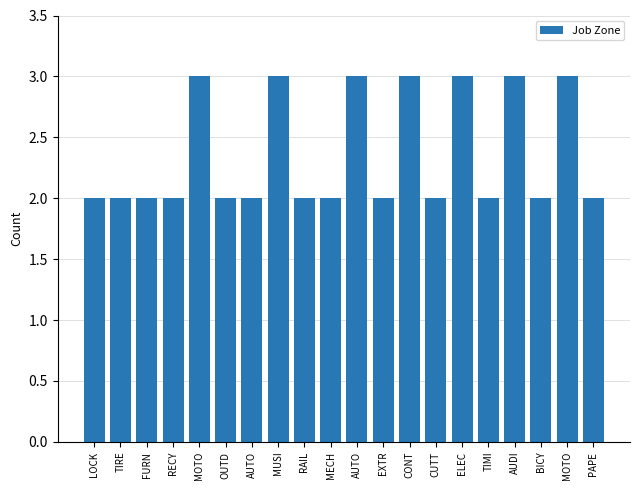

What is the label of the 17th bar from the right?

RECY